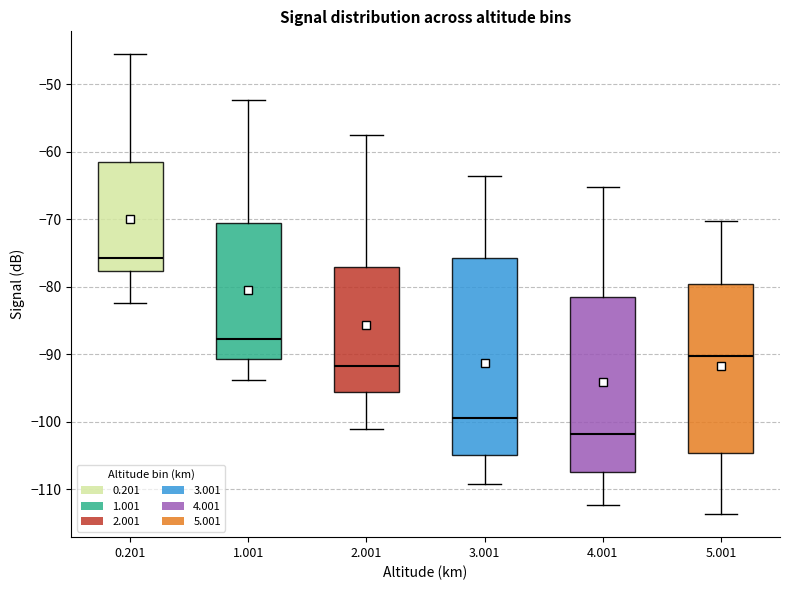

Which box is the tallest, from its lower edge to its upper edge?

3.001